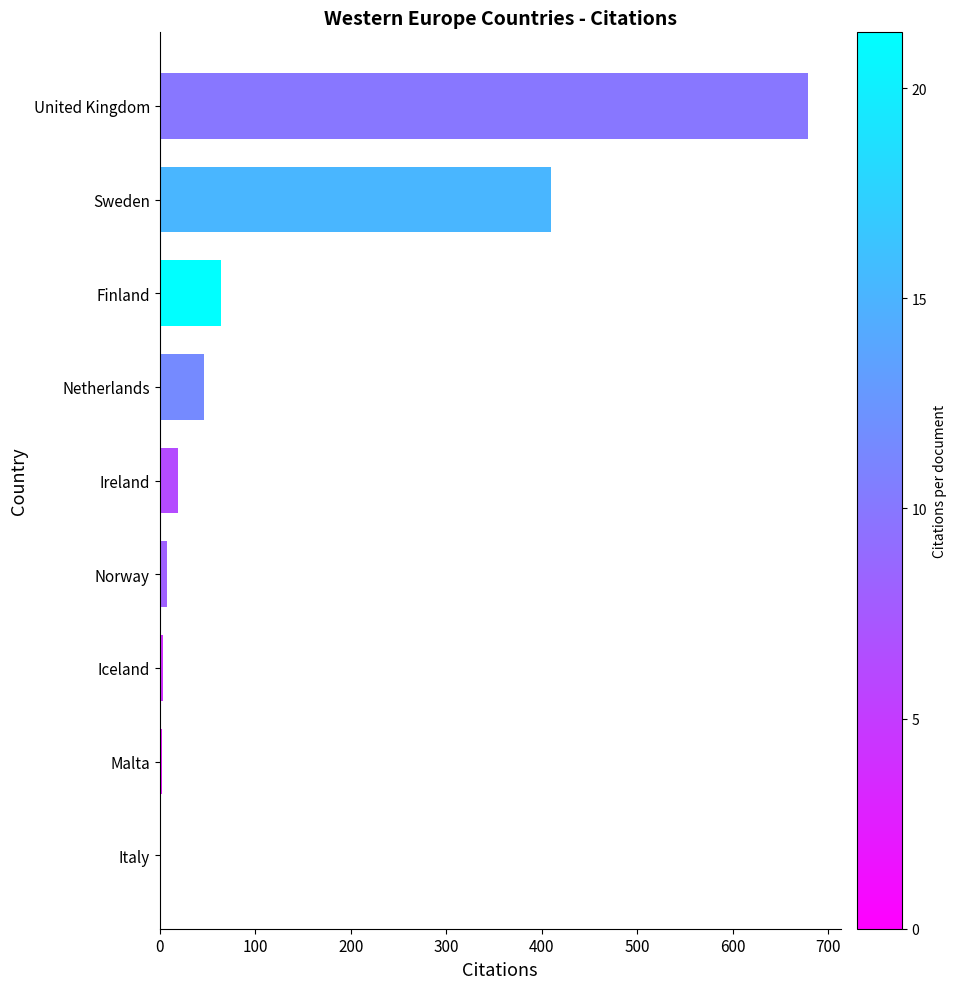

At which label is the value closest to 339?

Sweden